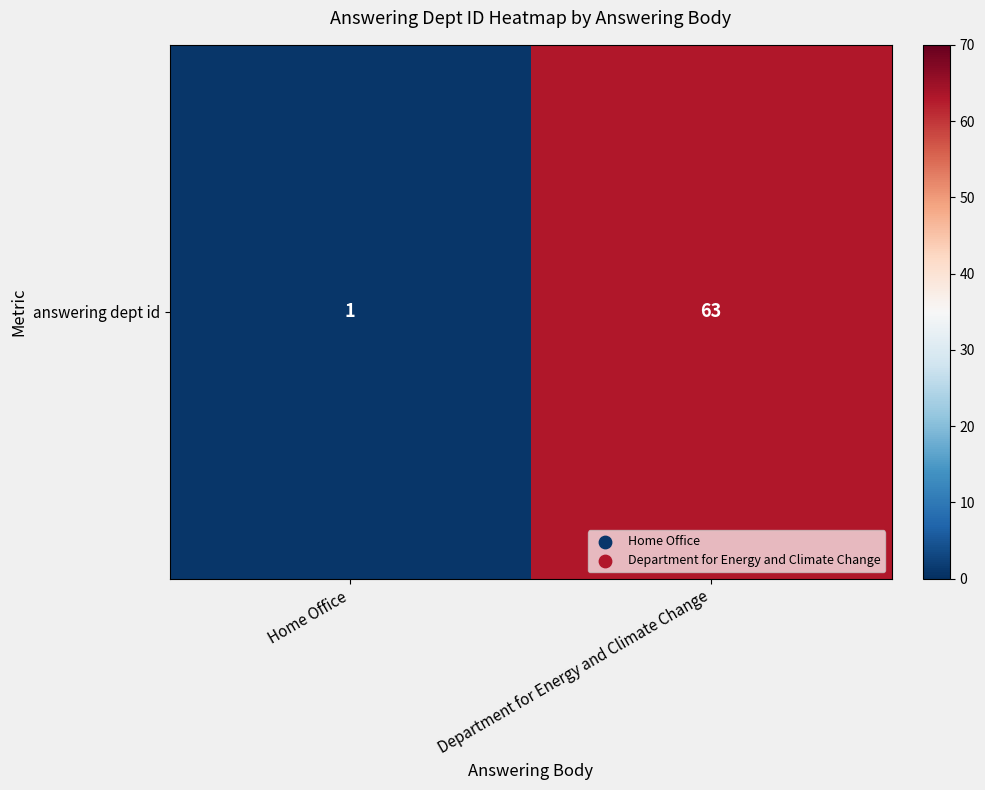

What is the maximum value shown in the chart?

63